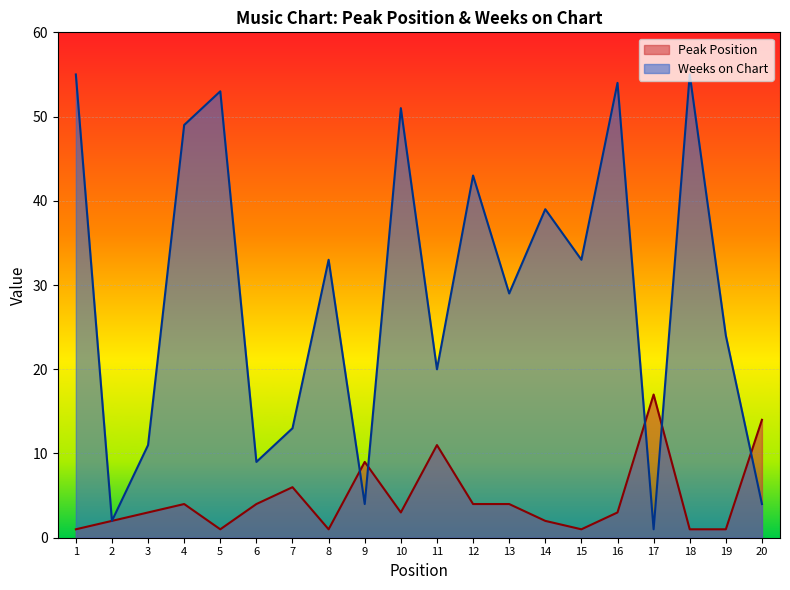

What is the difference between the highest and lowest values at 15?

32